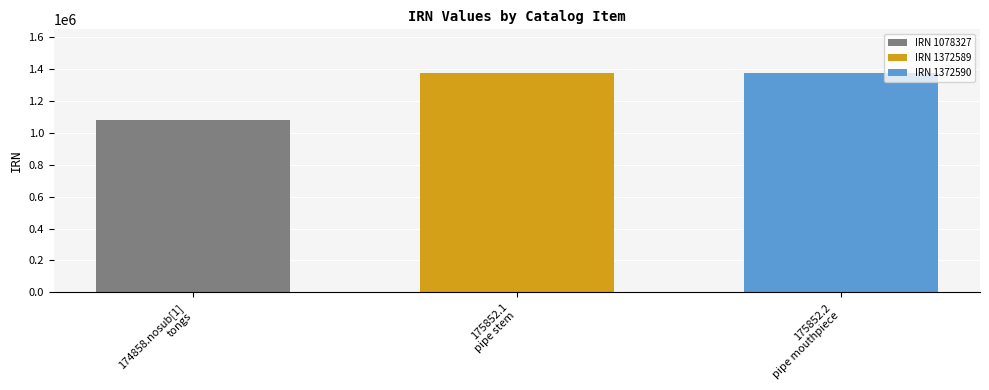

Which series has the largest range (max minus min)?

IRN 1078327